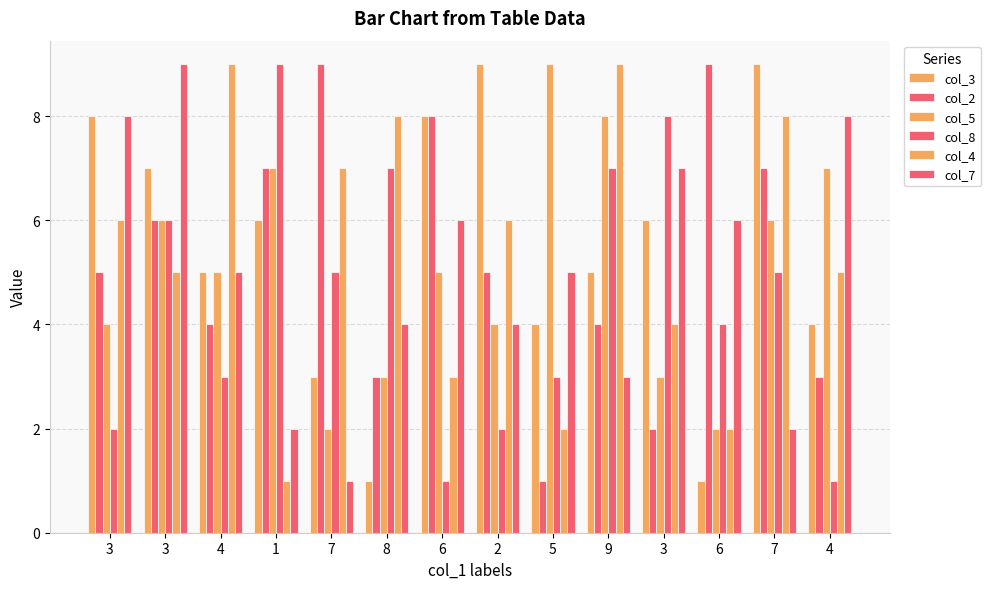

Reading right to left, what are all the values shown in this chart?

col_3: 4=4	7=9	6=1	3=6	9=5	5=4	2=9	6=8	8=1	7=3	1=6	4=5	3=7	3=8
col_2: 4=3	7=7	6=9	3=2	9=4	5=1	2=5	6=8	8=3	7=9	1=7	4=4	3=6	3=5
col_5: 4=7	7=6	6=2	3=3	9=8	5=9	2=4	6=5	8=3	7=2	1=7	4=5	3=6	3=4
col_8: 4=1	7=5	6=4	3=8	9=7	5=3	2=2	6=1	8=7	7=5	1=9	4=3	3=6	3=2
col_4: 4=5	7=8	6=2	3=4	9=9	5=2	2=6	6=3	8=8	7=7	1=1	4=9	3=5	3=6
col_7: 4=8	7=2	6=6	3=7	9=3	5=5	2=4	6=6	8=4	7=1	1=2	4=5	3=9	3=8